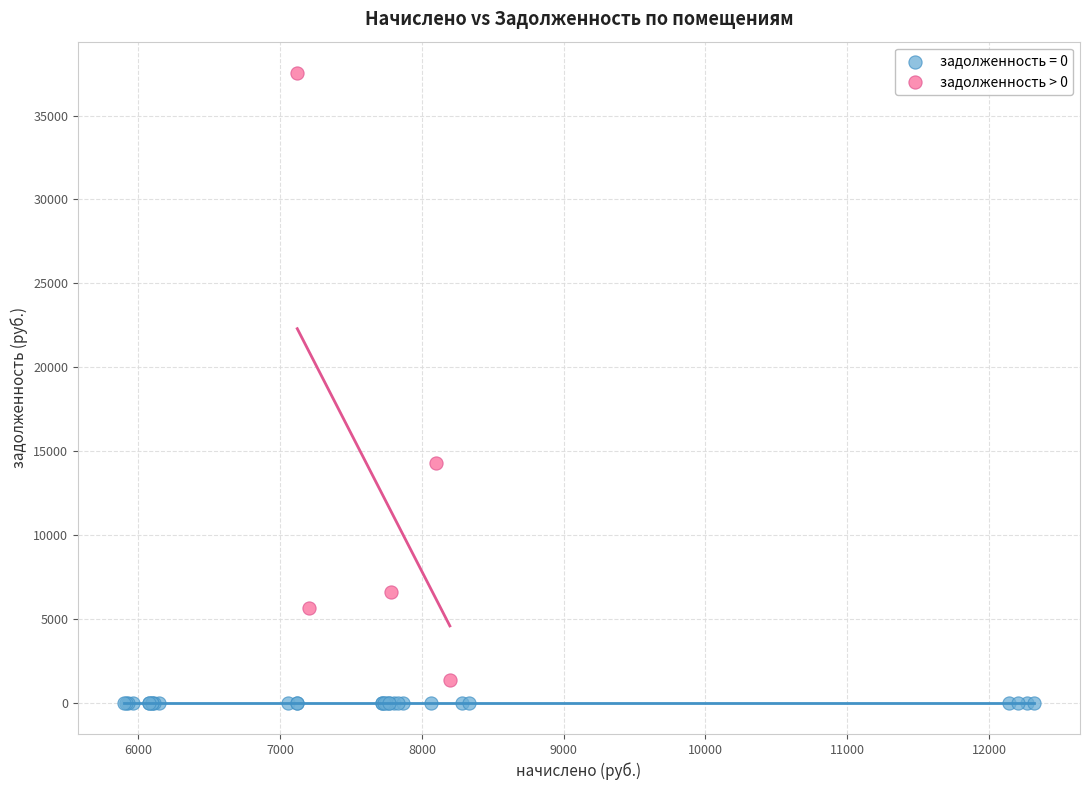

Which series contains the highest Y value?

задолженность > 0